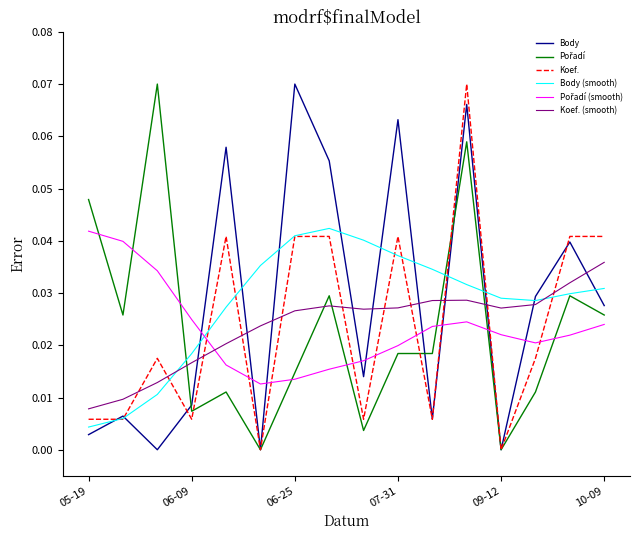

True or false: Koef. (smooth) and Koef. intersect in this chart.

True